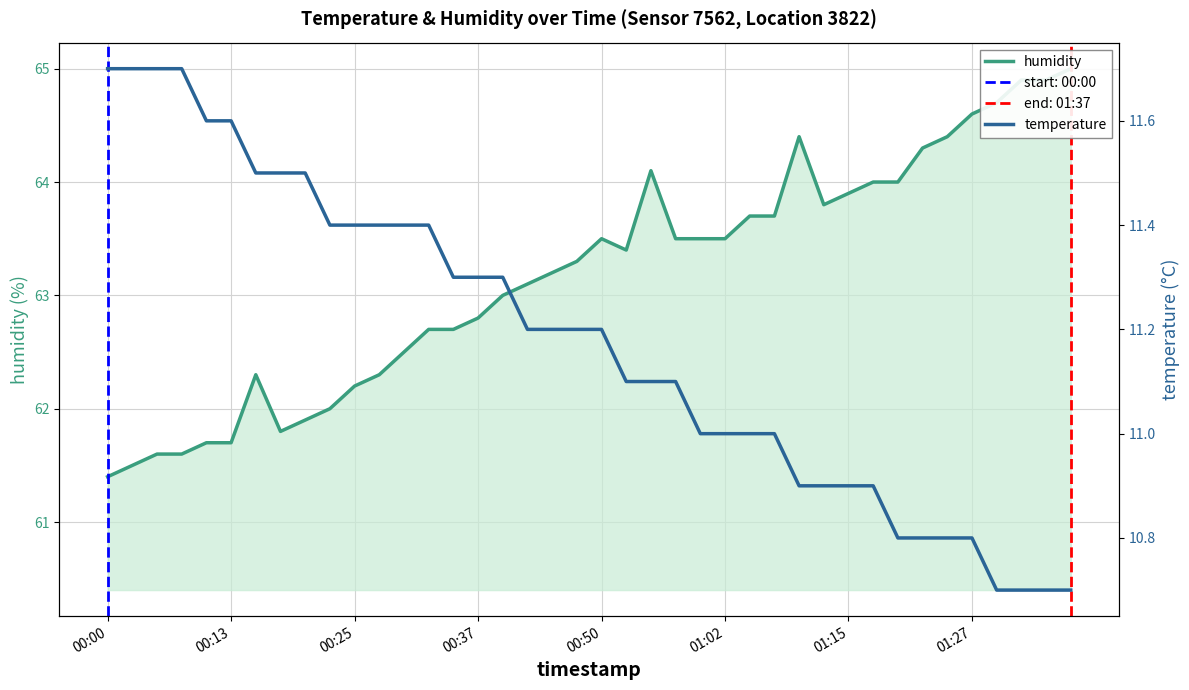

How many data points does each series have?

40